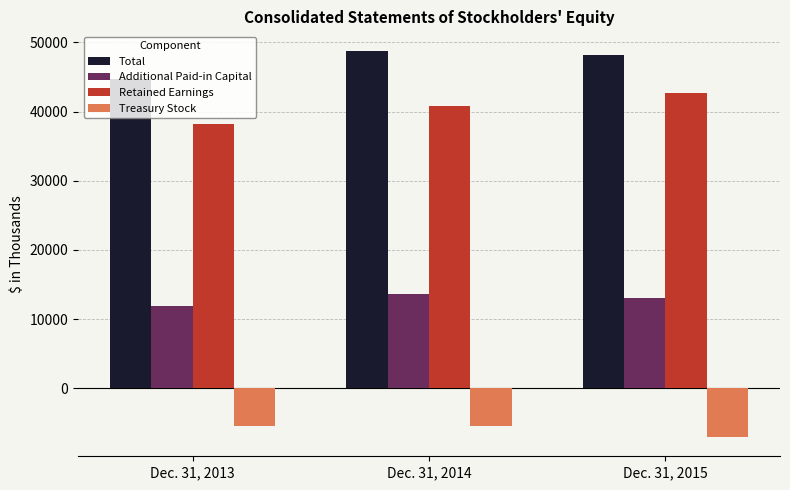

Which category has the highest value in the Total series?

Dec. 31, 2014